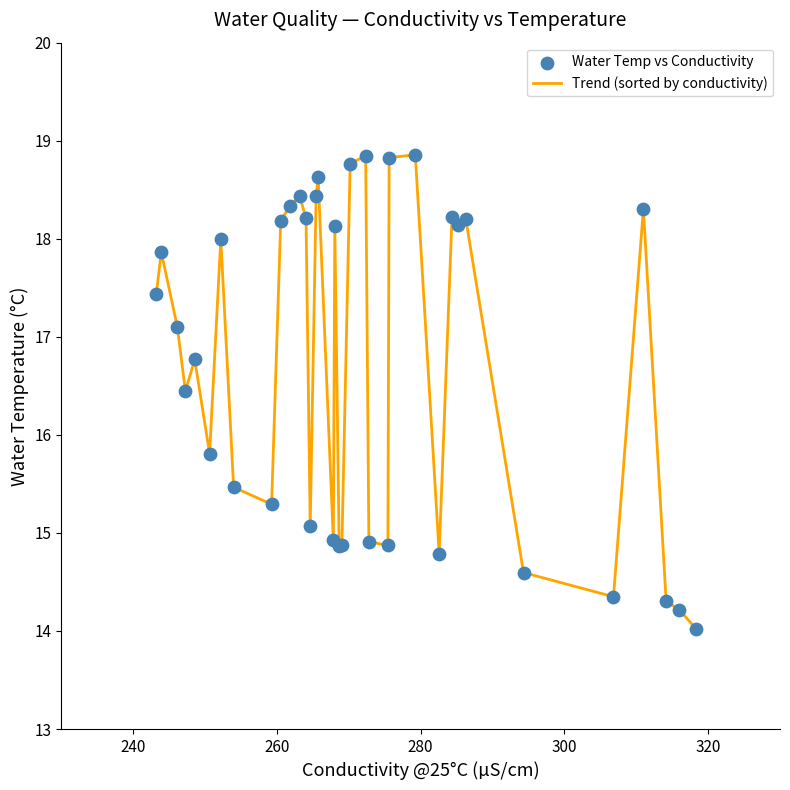

What is the minimum value shown in the chart?

14.0